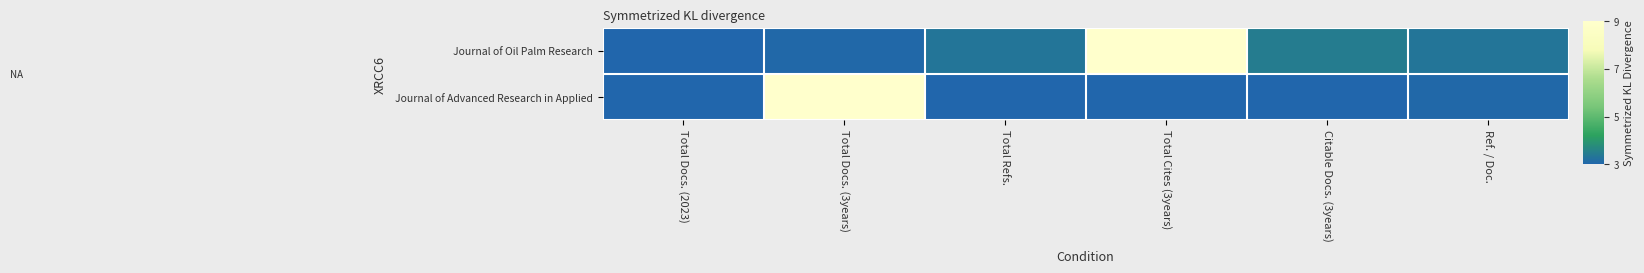

What is the maximum value shown in the chart?

1.0